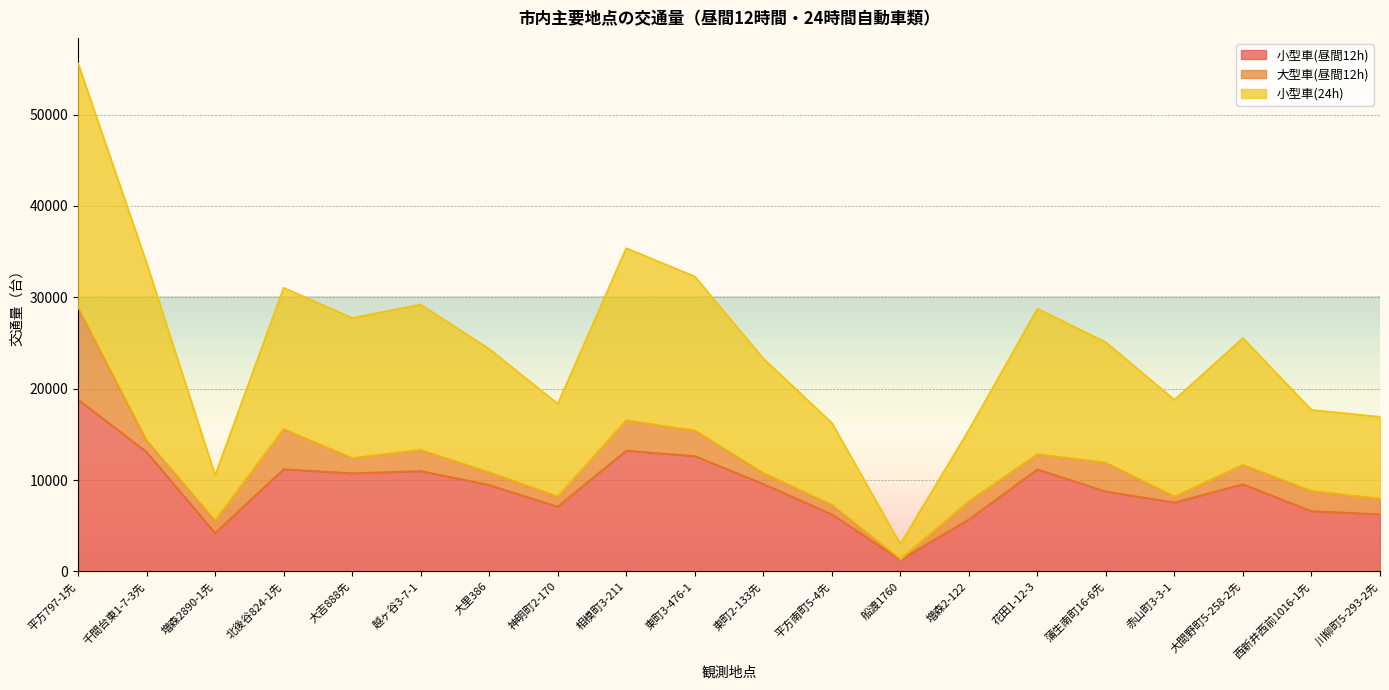

Which category has the highest value in the 小型車(昼間12h) series?

平方797-1先